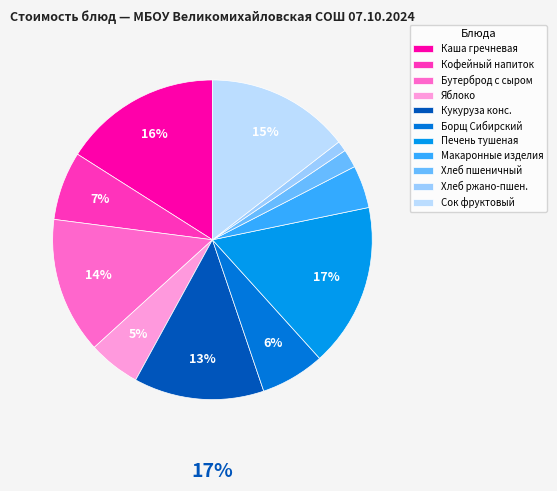

The Хлеб пшеничный slice represents 2% of the pie. True or false?

True